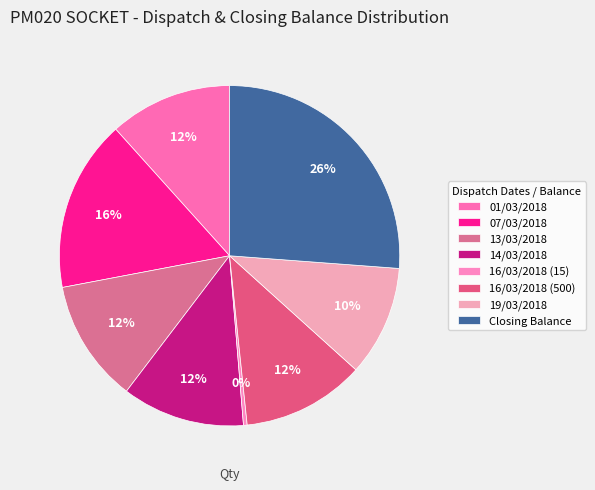

Is Closing Balance the majority of the pie?

No